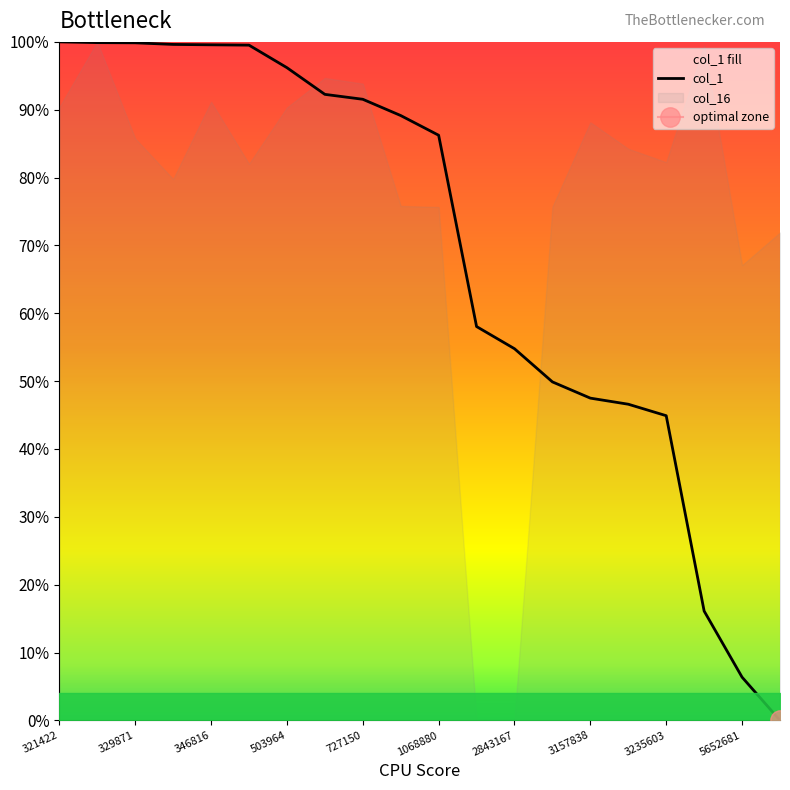

What is the value of the 10th point from the left?

89.1